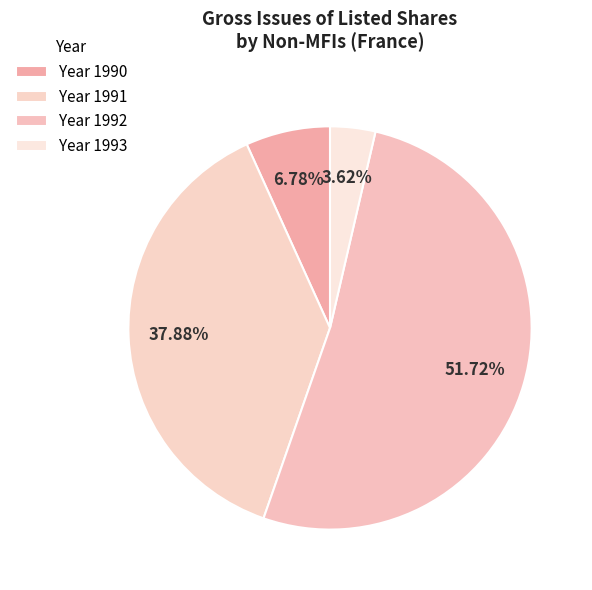

Count the number of slices in the pie.

4